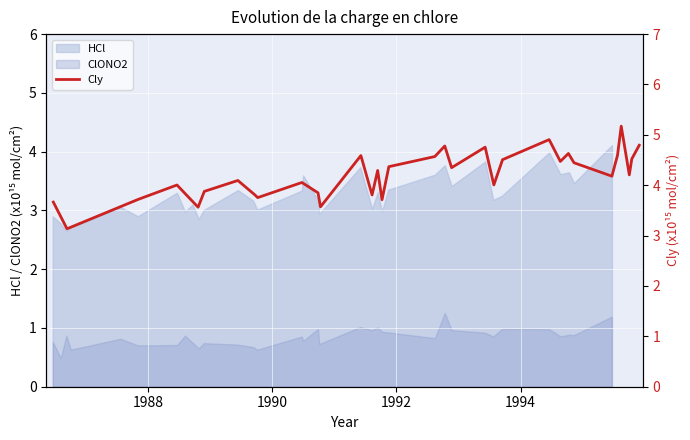

What is the difference between the second highest and second lowest values?

1.3